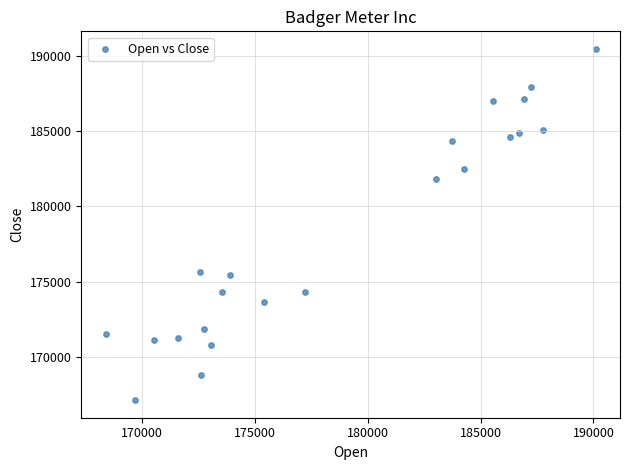

What is the range of Y values (max minus min)?

23325